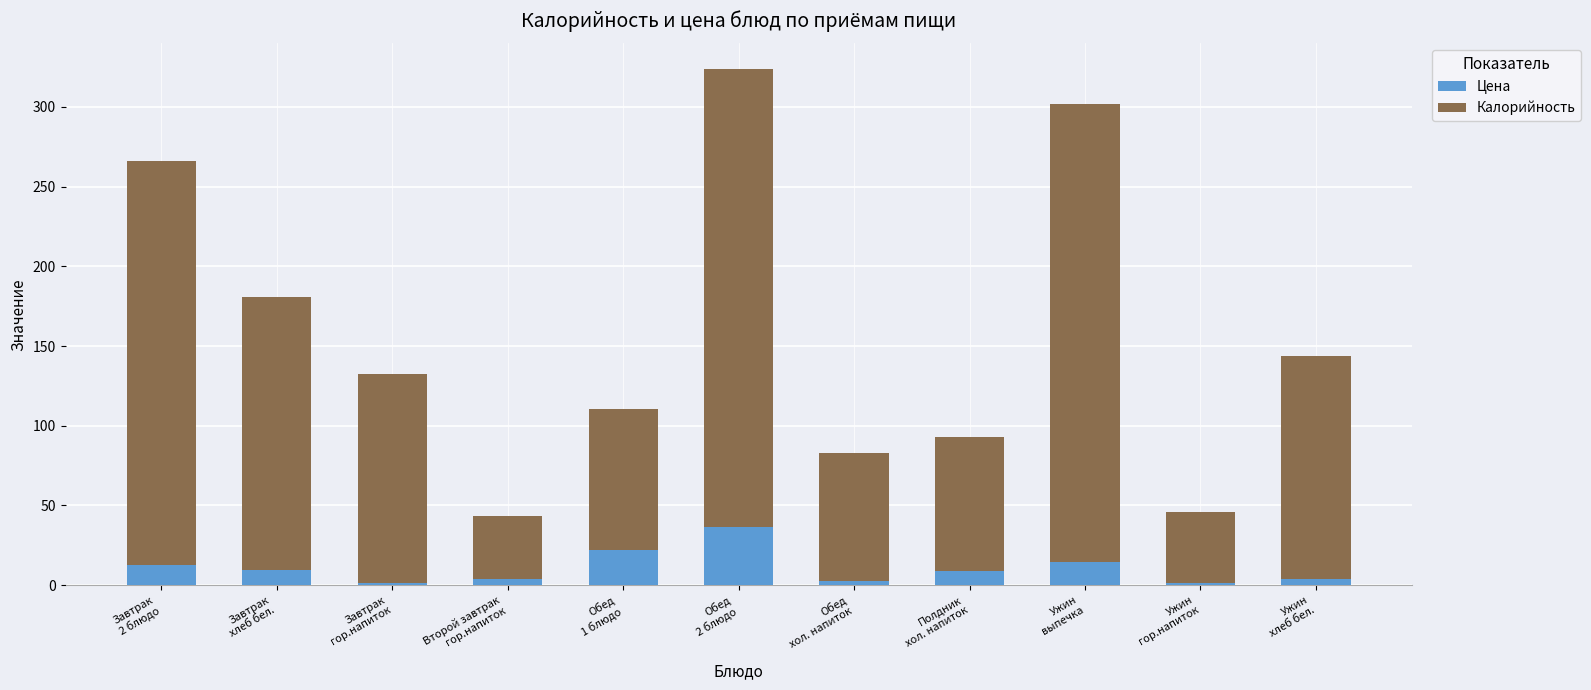

What is the difference between the maximum and minimum values in the Цена series?

35.3